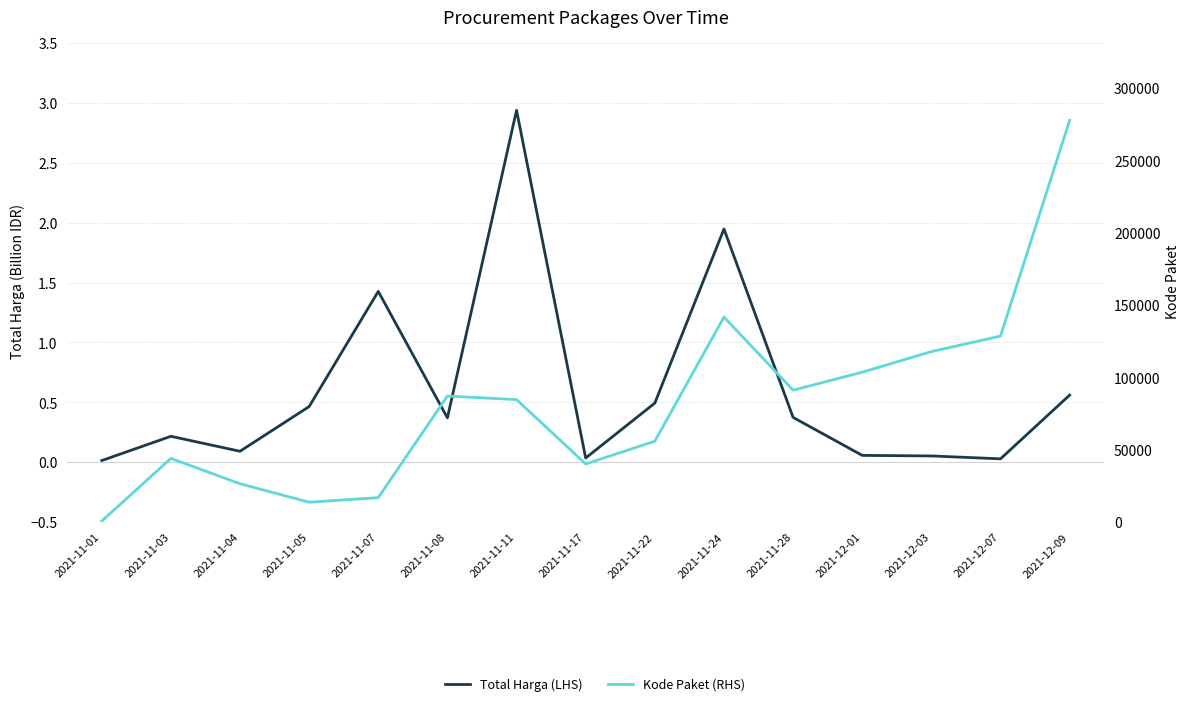

At 2021-11-17, list the series in order from smallest to largest.

Total Harga (LHS), Kode Paket (RHS)